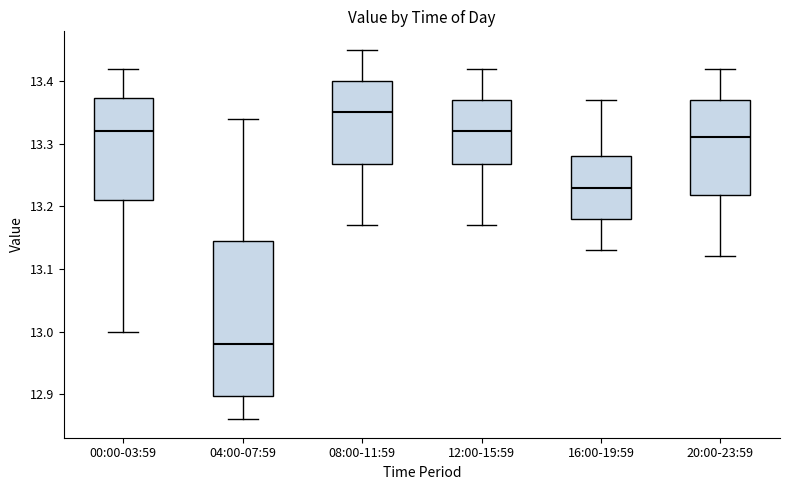

Reading left to right, read every box against the y-axis: the position of its median line, the range the box covers, and the ends of its whiskers. The values are not printed on the chart, so give them approximately, as read against the axis.

00:00-03:59: median 13.32, box 13.21 to 13.37, whiskers 13.00 to 13.42
04:00-07:59: median 12.98, box 12.90 to 13.15, whiskers 12.86 to 13.34
08:00-11:59: median 13.35, box 13.27 to 13.40, whiskers 13.17 to 13.45
12:00-15:59: median 13.32, box 13.27 to 13.37, whiskers 13.17 to 13.42
16:00-19:59: median 13.23, box 13.18 to 13.28, whiskers 13.13 to 13.37
20:00-23:59: median 13.31, box 13.22 to 13.37, whiskers 13.12 to 13.42